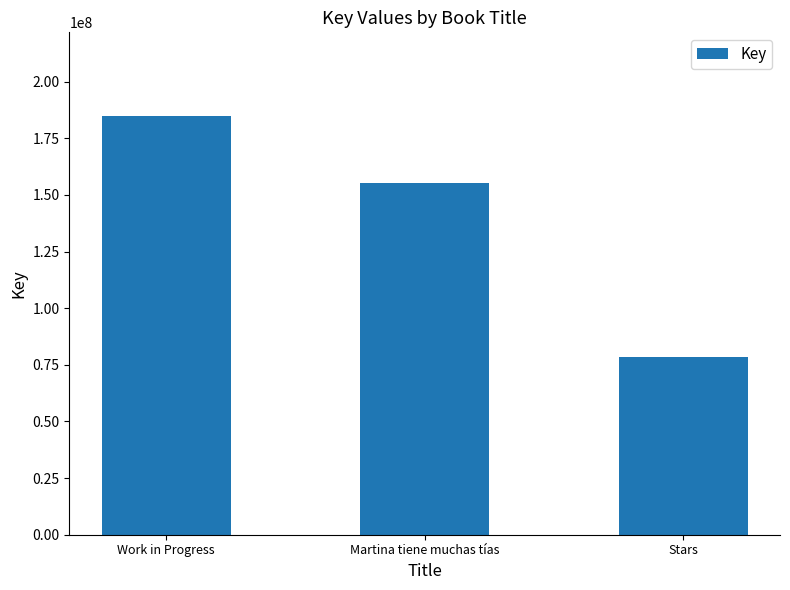

What is the greatest value displayed?

184819165